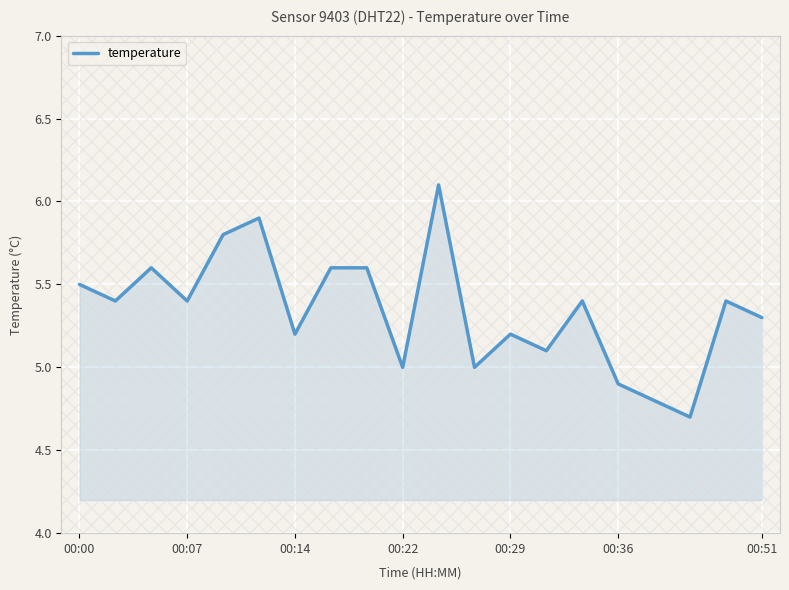

What is the difference between the maximum and minimum values?

1.4